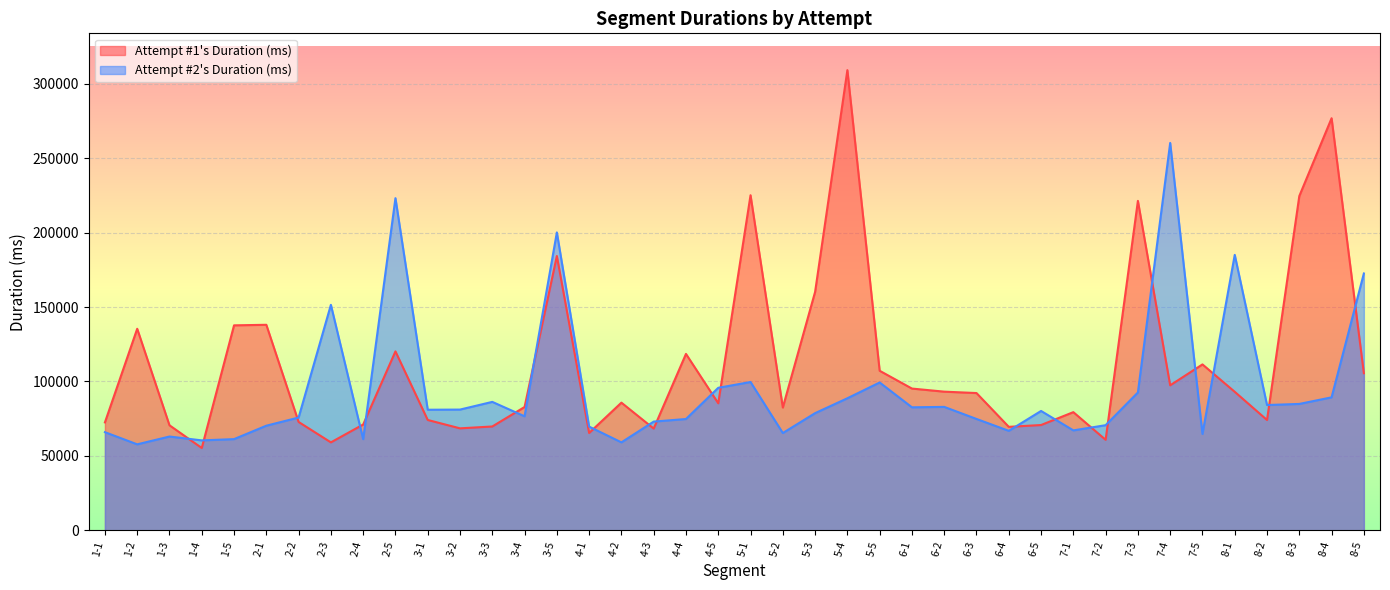

Where is Attempt #2's Duration (ms) nearest to the value 159031?

2-3